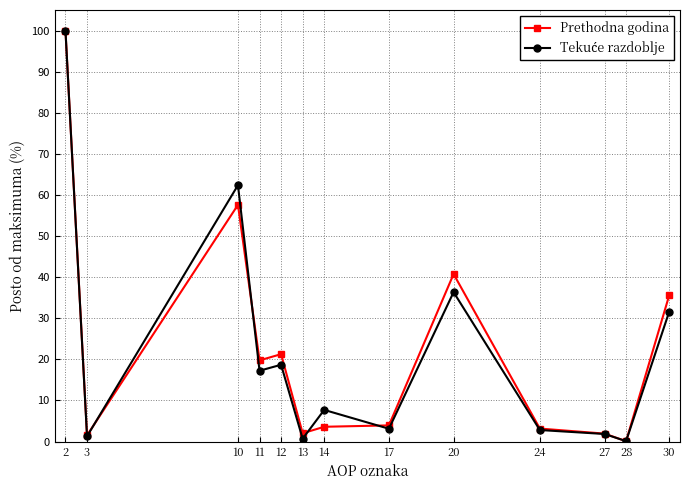

True or false: Prethodna godina has a value of 2.0 at 13.

True